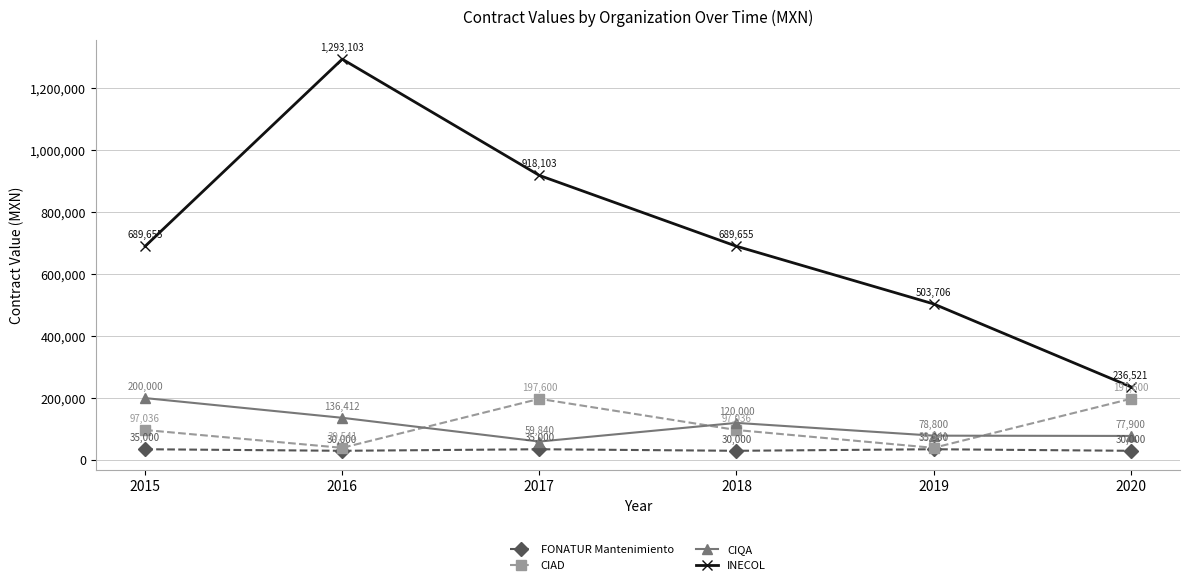

How many data points does each series have?

6